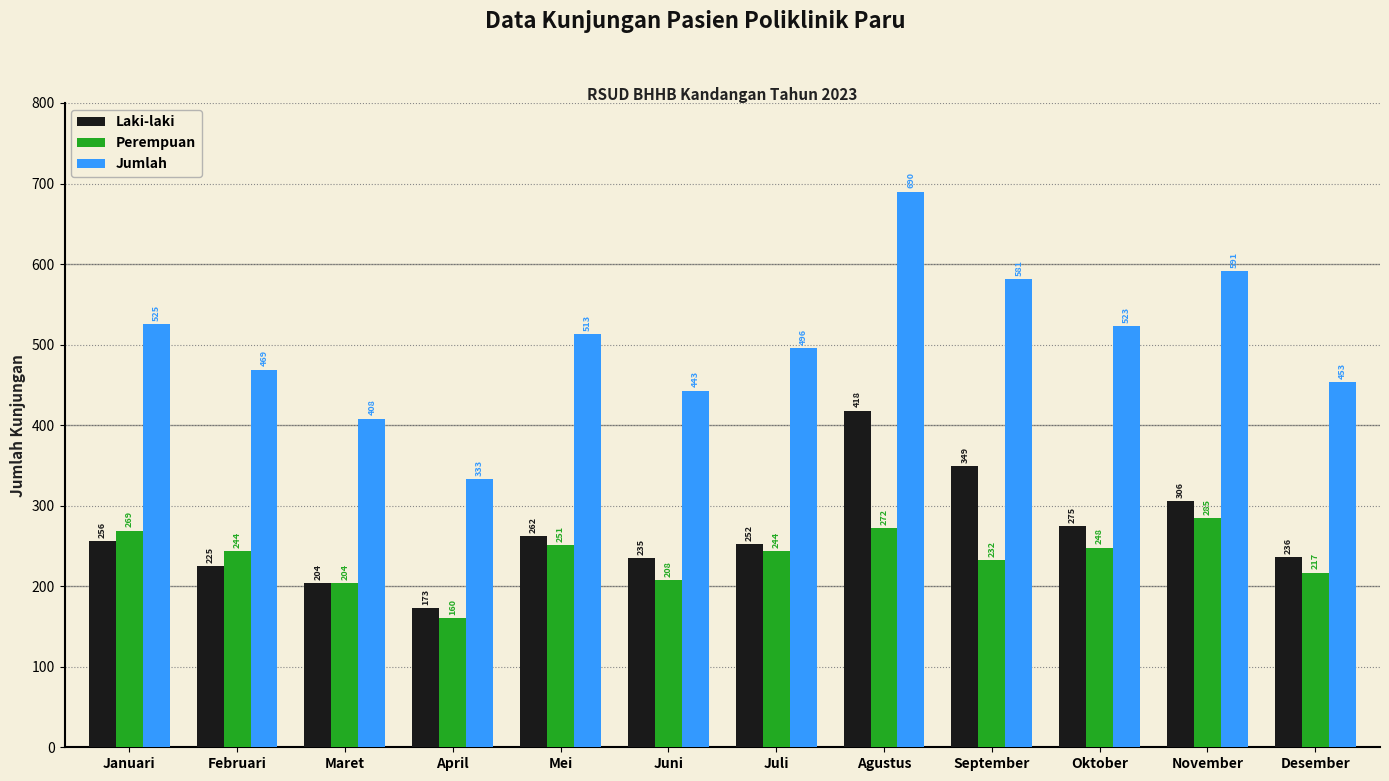

What is the sum of all Perempuan values?

2834